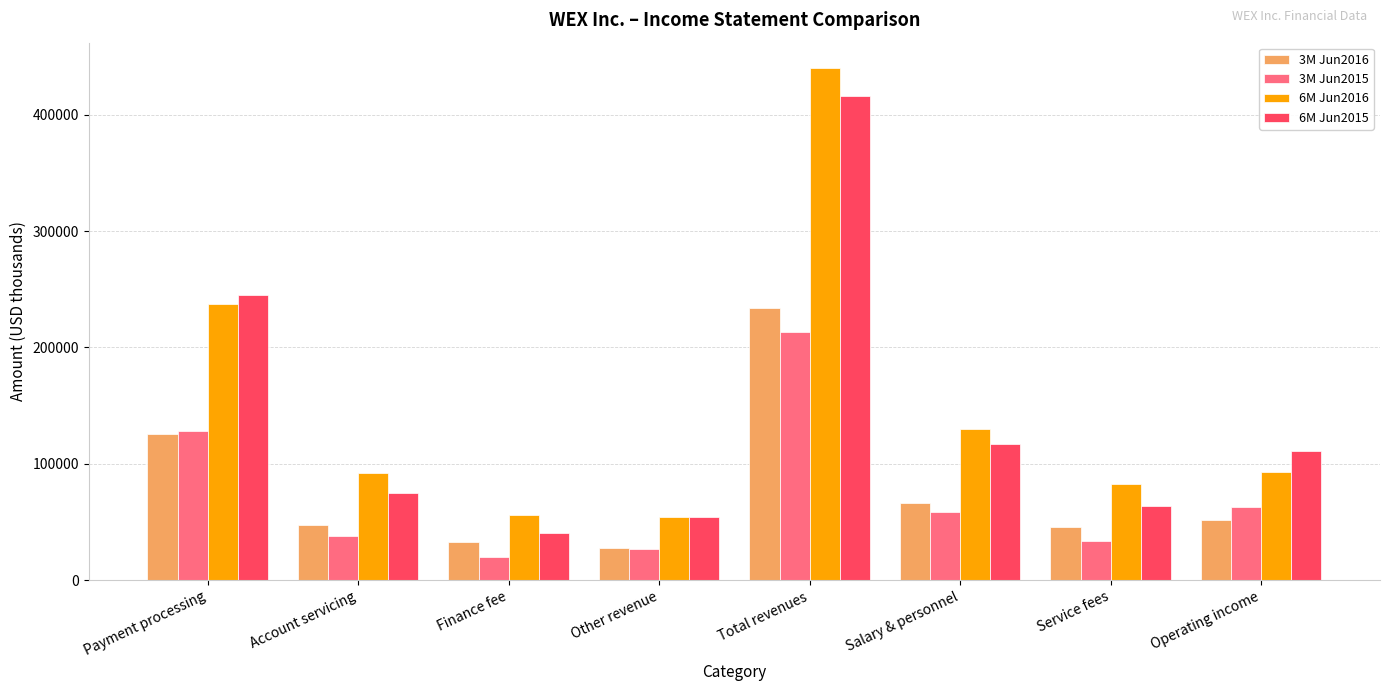

What is the total value across all series at Operating income?

318473